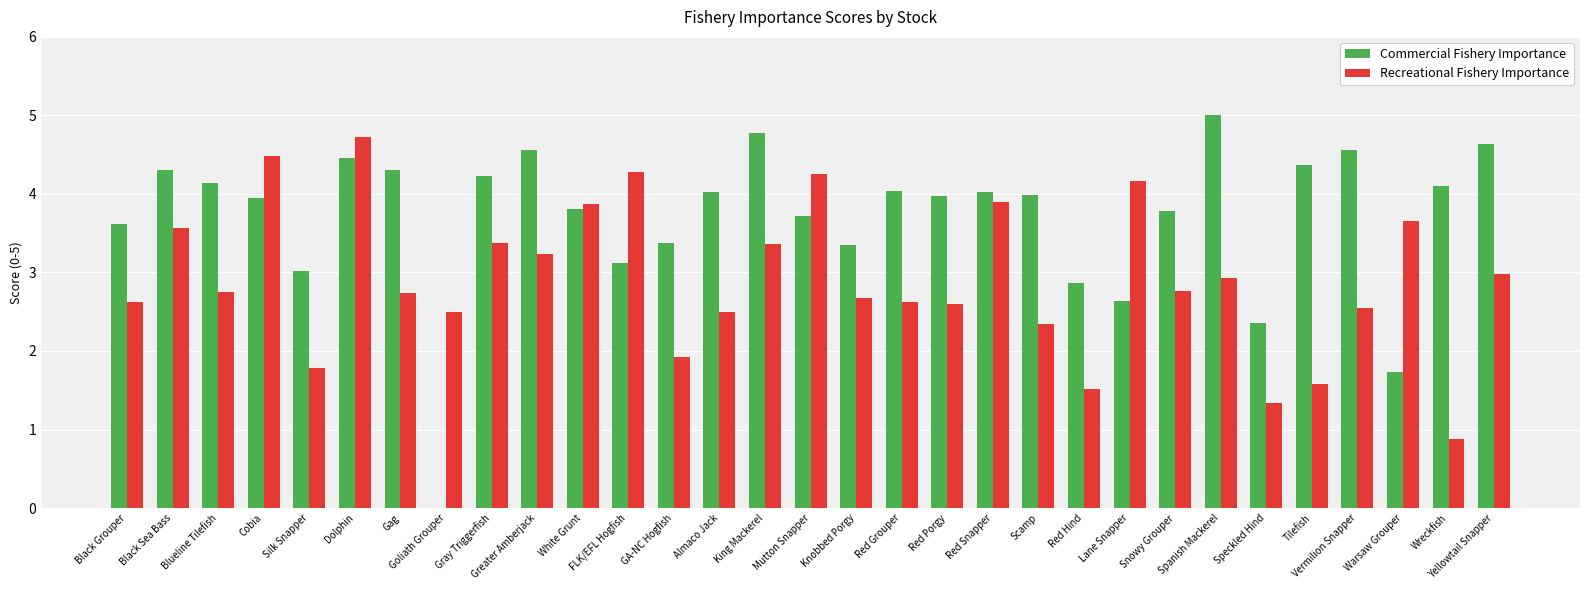

Which series has the largest total across all categories?

Commercial Fishery Importance